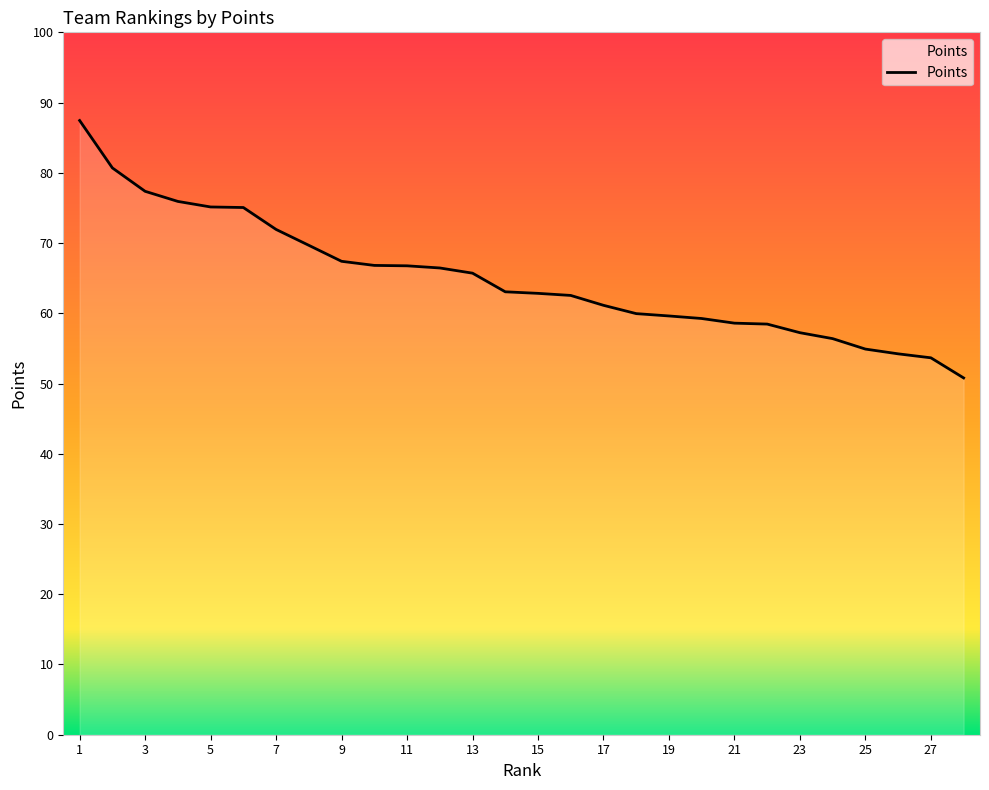

What is the maximum value shown in the chart?

87.4